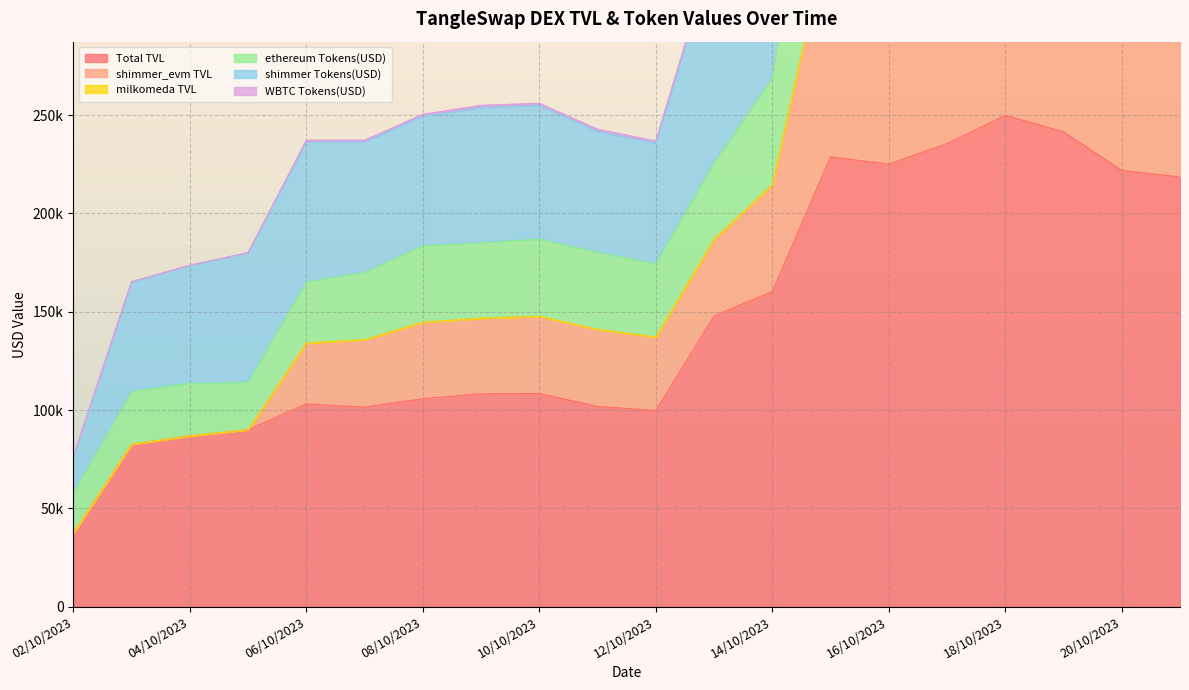

At which category does ethereum Tokens(USD) reach its first local peak?

10/10/2023